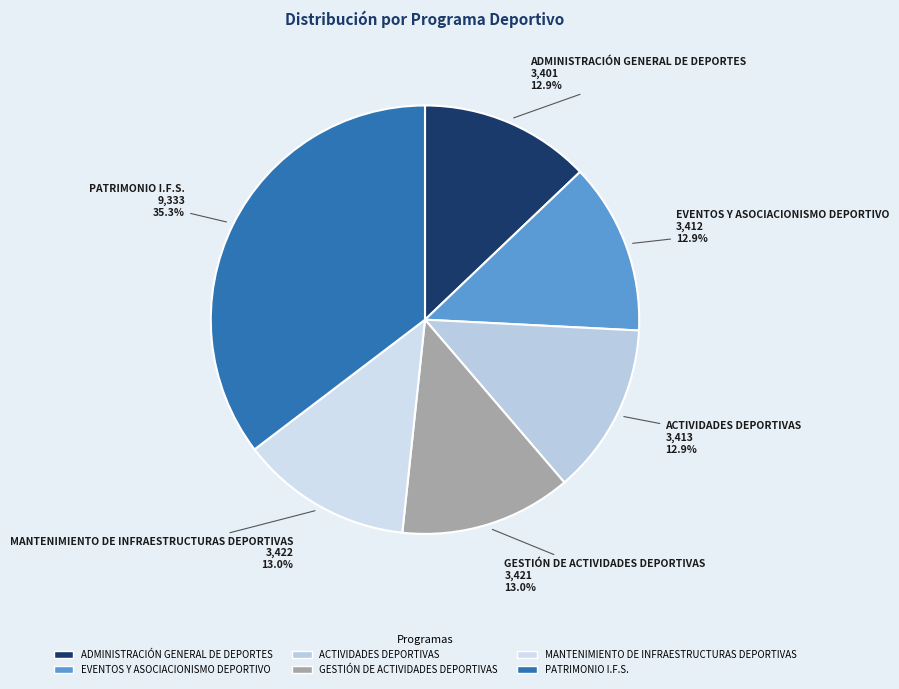

Combined, do ADMINISTRACIÓN GENERAL DE DEPORTES and MANTENIMIENTO DE INFRAESTRUCTURAS DEPORTIVAS account for over 50%?

No